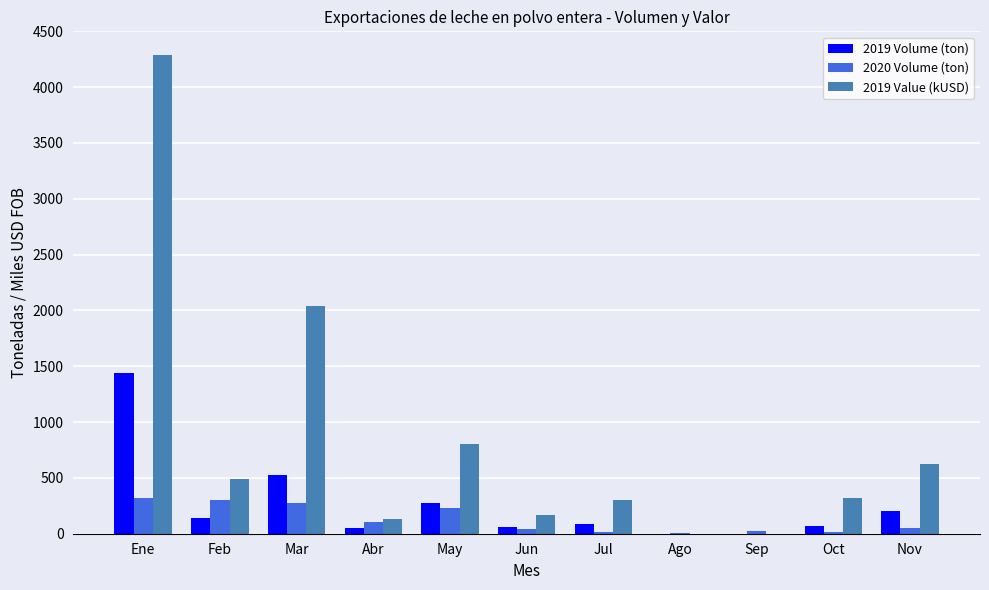

What are all the series names shown in the legend?

2019 Volume (ton), 2020 Volume (ton), 2019 Value (kUSD)